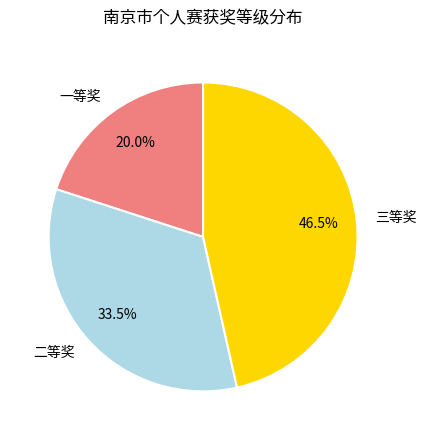

Does 二等奖 represent more than half of the total?

No